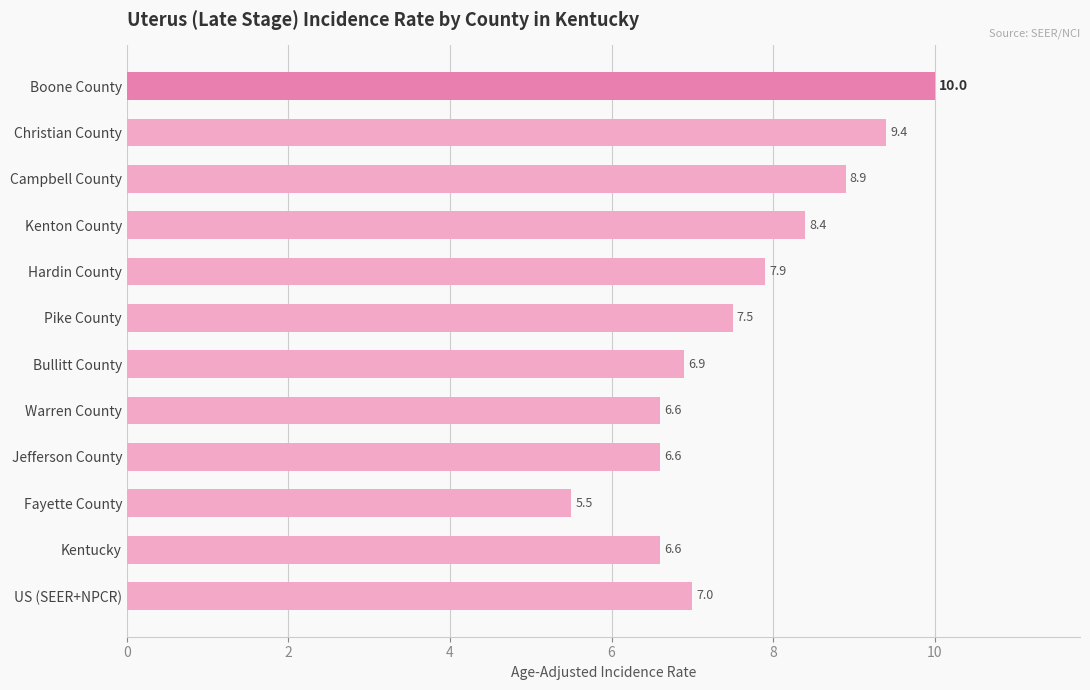

What is the difference between the second highest and minimum values?

3.9